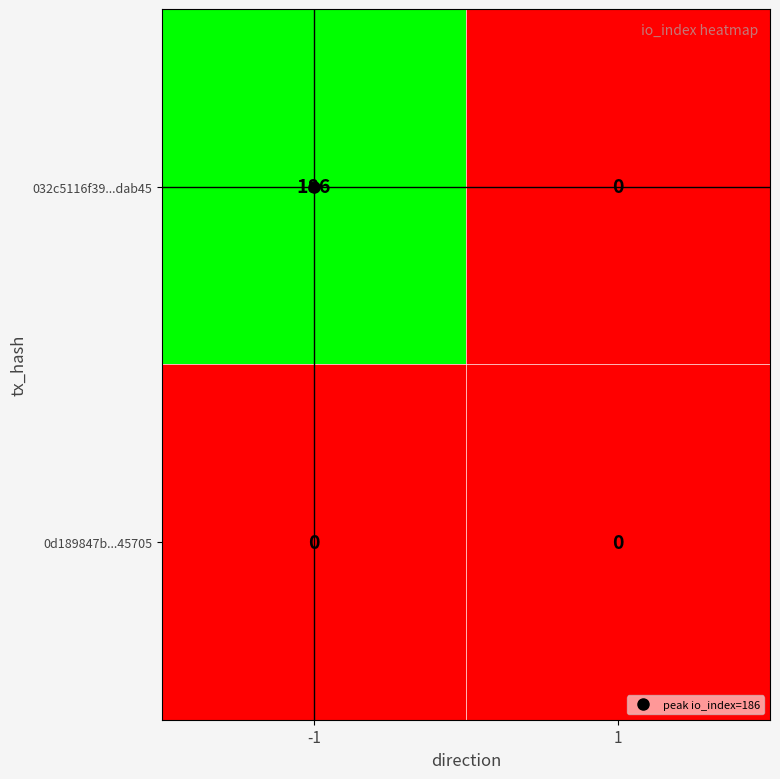

Between -1 and 1, which series saw the biggest shift?

032c5116f39...dab45